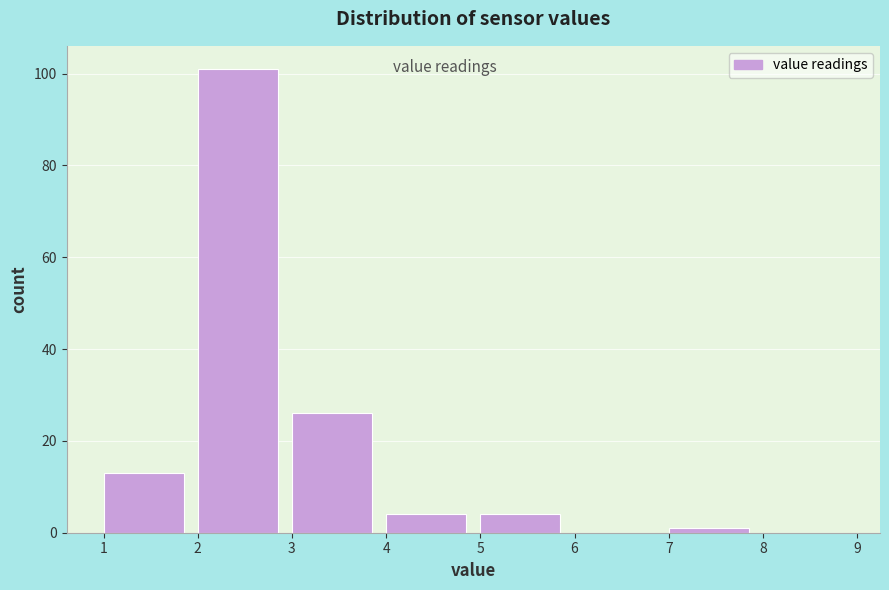

Reading left to right, transcribe this chart: for each bar, give the range it covers on the x-axis and its height. The values are not printed on the chart, so give them approximately, as read against the axis.

1 to 2: 14
2 to 3: 102
3 to 4: 26
4 to 5: 4
5 to 6: 4
6 to 7: 0
7 to 8: under 2
8 to 9: 0